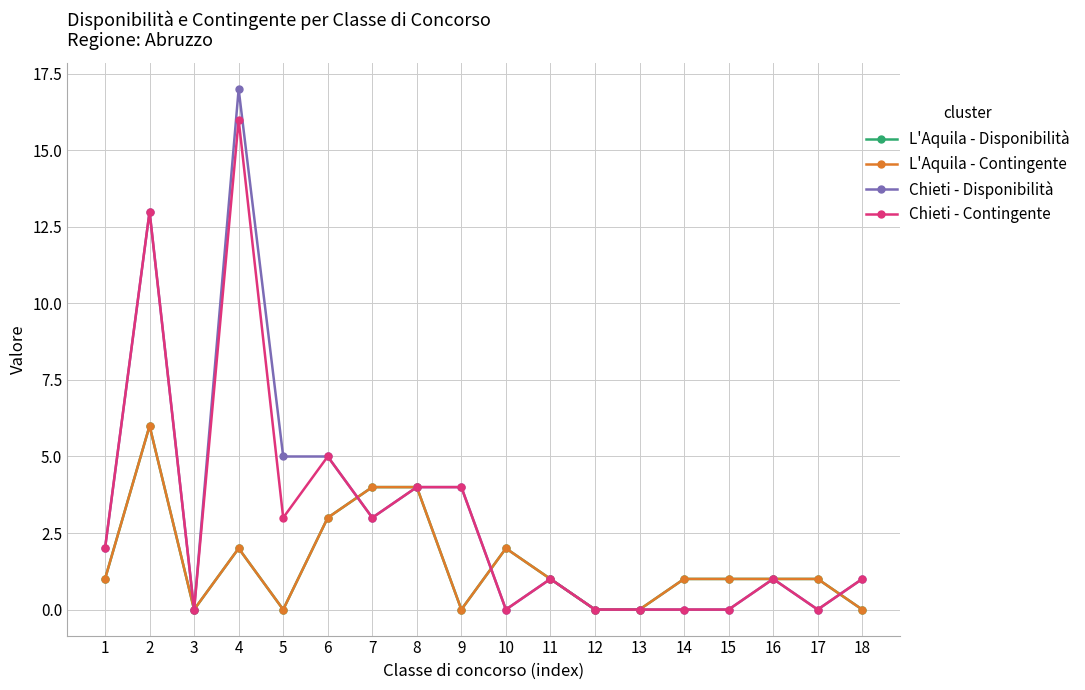

At which label does L'Aquila - Contingente first exceed 1?

2